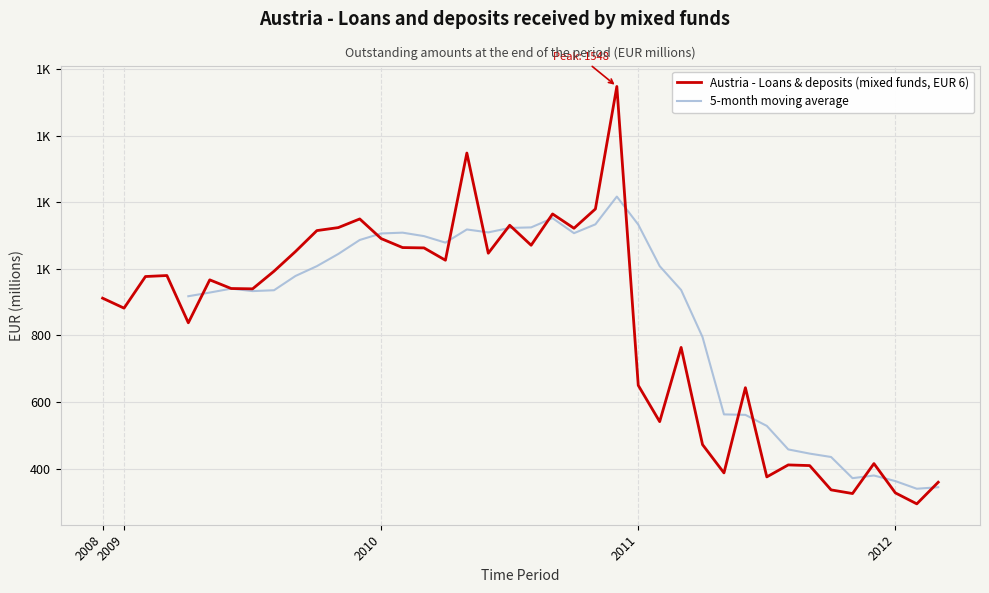

Which label corresponds to the largest value in the chart?

2010-12